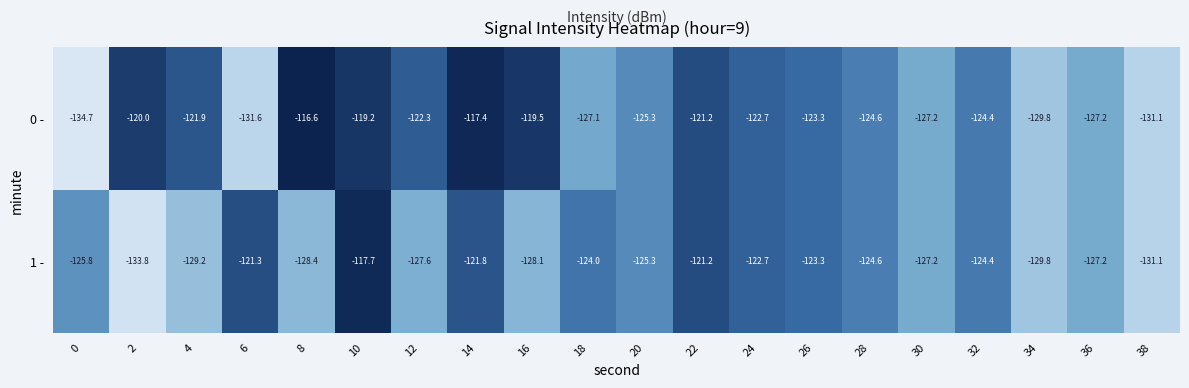

What is the smallest value displayed?

-134.7